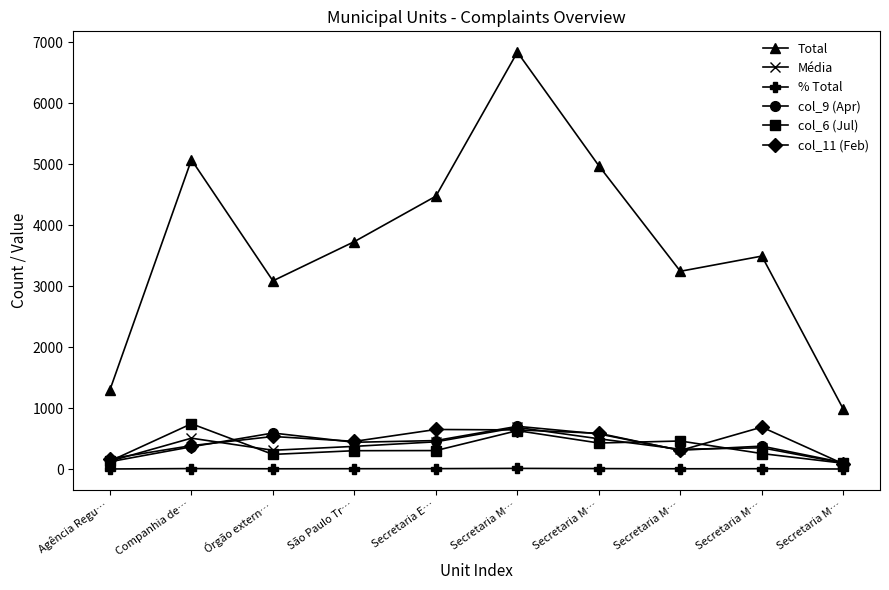

At which label does col_11 (Feb) first exceed 535?

Secretaria E…